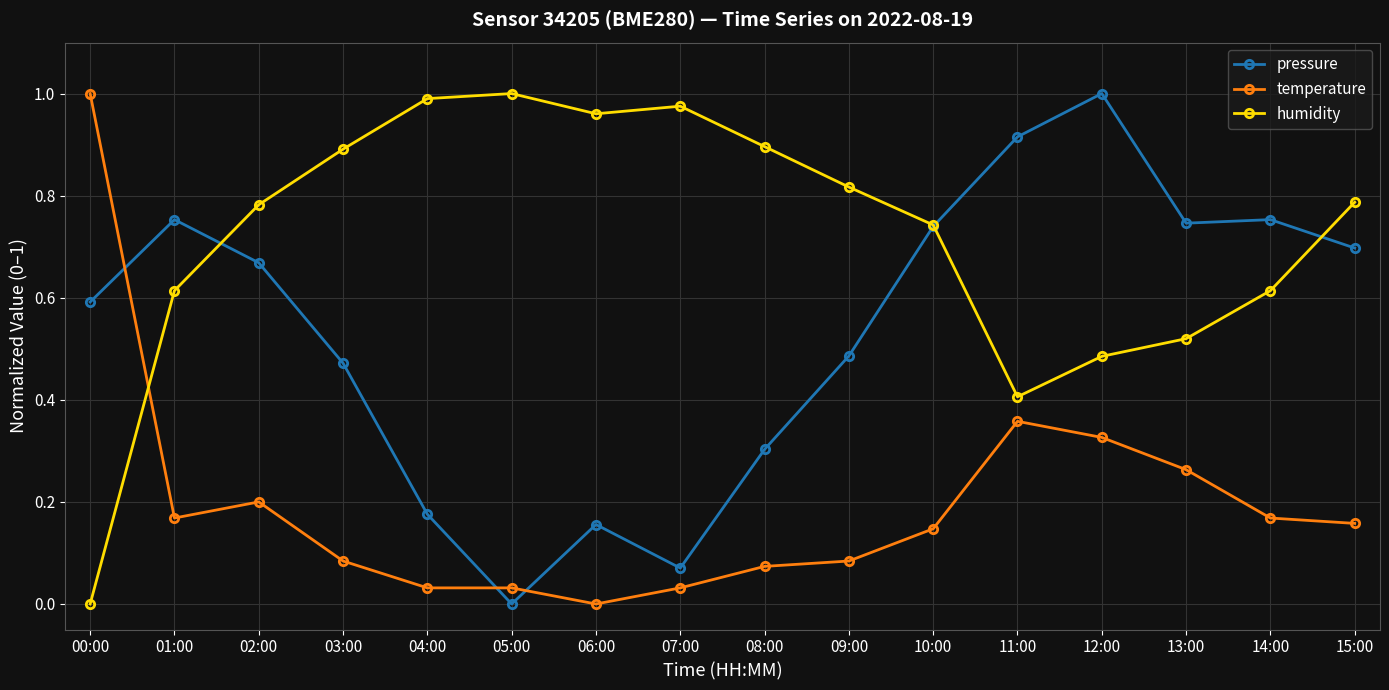

What position from the right is 02:00?

14